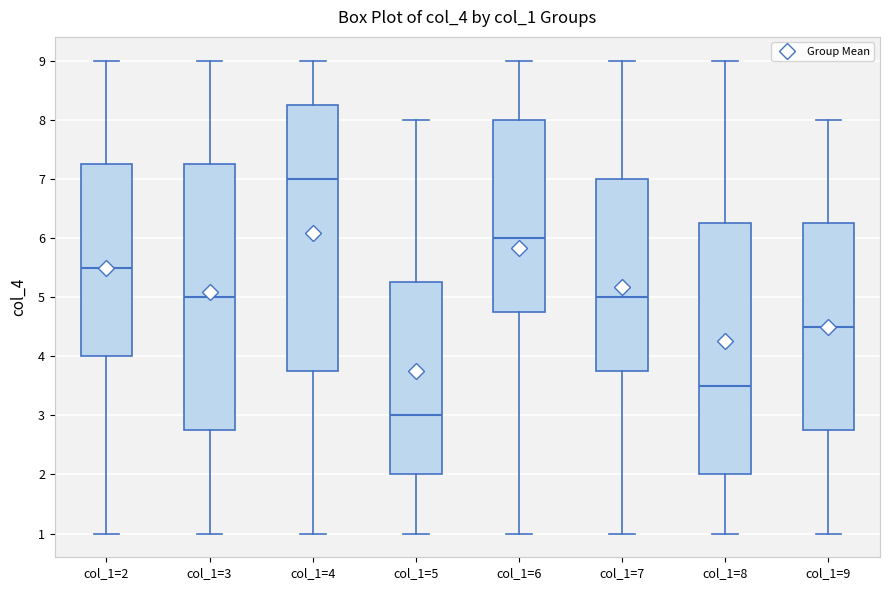

Reading left to right, transcribe this box plot: for each box, give where its median line is, the range the box spans, and where its two whiskers end, as read against the y-axis. The values are not printed on the chart, so give them approximately, as read against the axis.

col_1=2: median 5.5, box 4.0 to 7.3, whiskers 1.0 to 9.0
col_1=3: median 5.0, box 2.8 to 7.3, whiskers 1.0 to 9.0
col_1=4: median 7.0, box 3.8 to 8.3, whiskers 1.0 to 9.0
col_1=5: median 3.0, box 2.0 to 5.3, whiskers 1.0 to 8.0
col_1=6: median 6.0, box 4.8 to 8.0, whiskers 1.0 to 9.0
col_1=7: median 5.0, box 3.8 to 7.0, whiskers 1.0 to 9.0
col_1=8: median 3.5, box 2.0 to 6.3, whiskers 1.0 to 9.0
col_1=9: median 4.5, box 2.8 to 6.3, whiskers 1.0 to 8.0